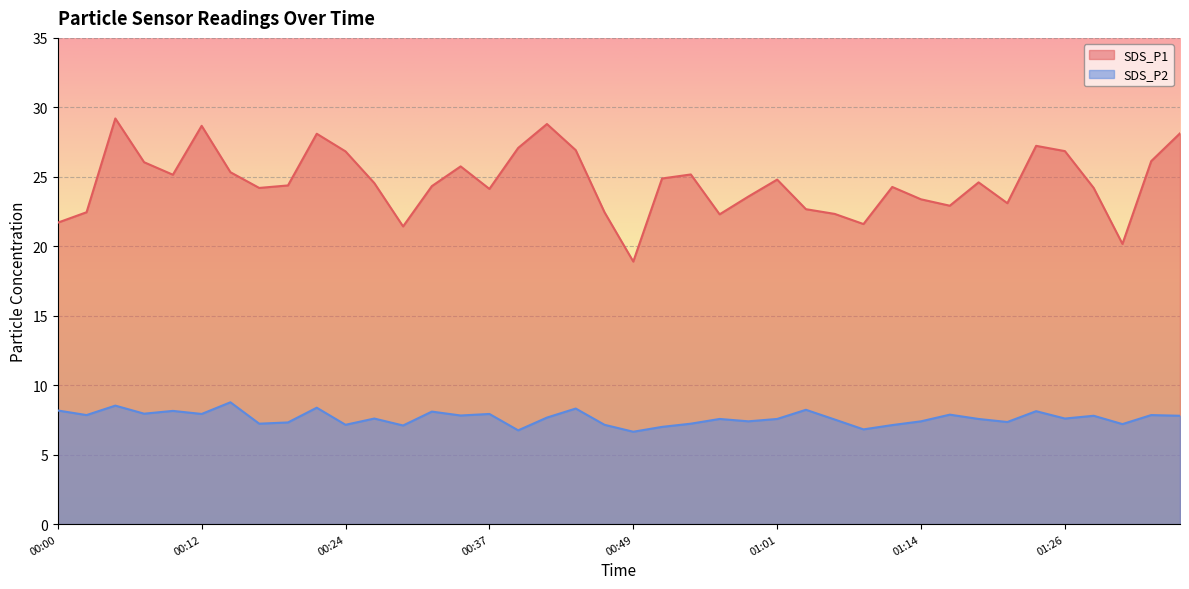

How many data points does each series have?

40